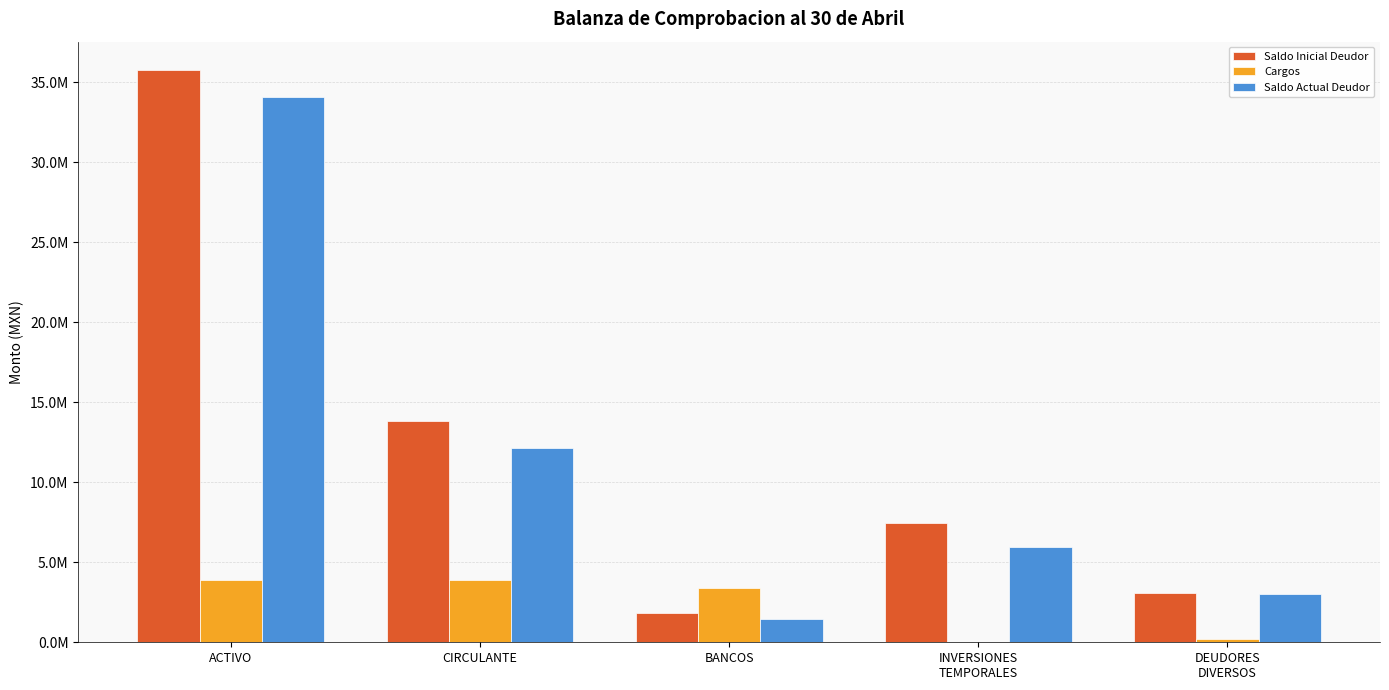

What are all the series names shown in the legend?

Saldo Inicial Deudor, Cargos, Saldo Actual Deudor